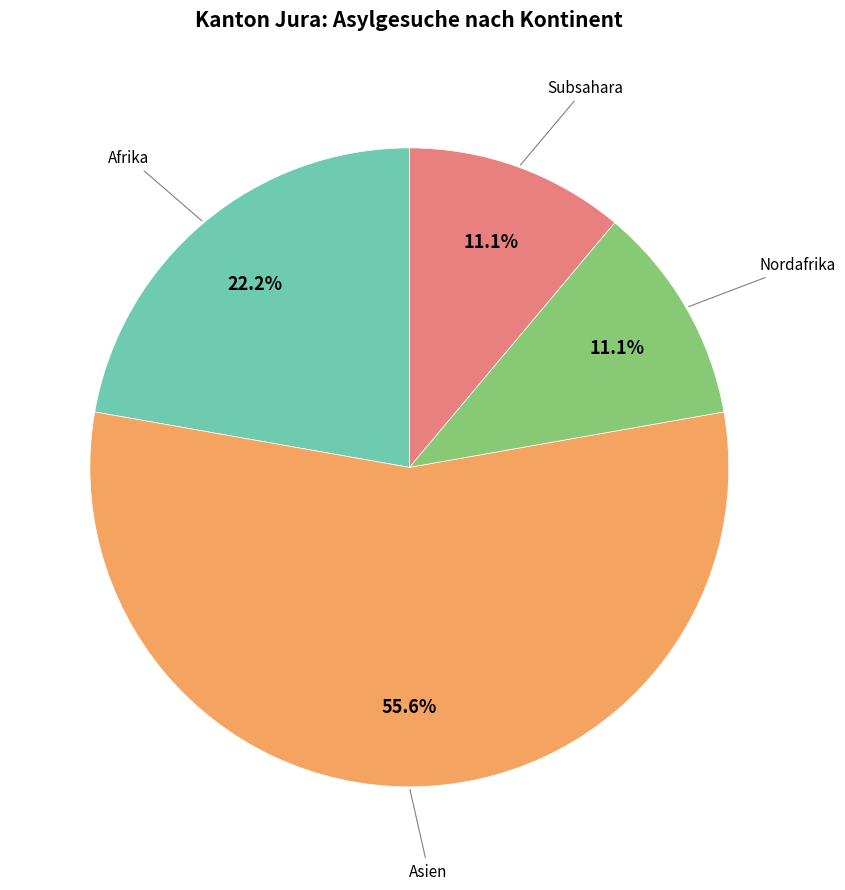

Is there any slice that represents more than half of the pie?

Yes